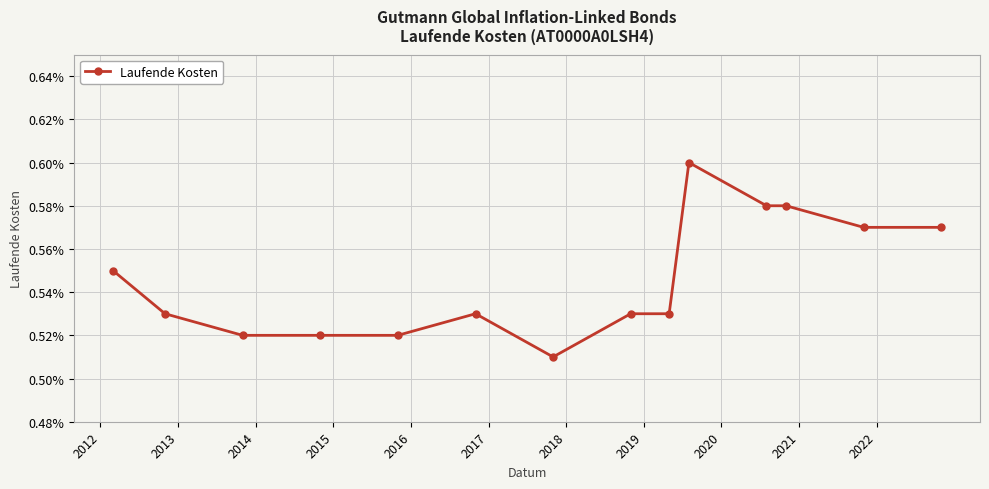

What is the sum of all values?

7.6